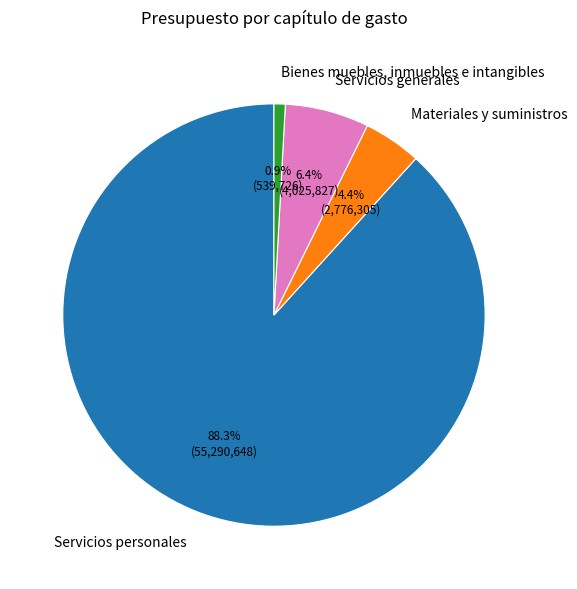

How many slices are in this pie chart?

4